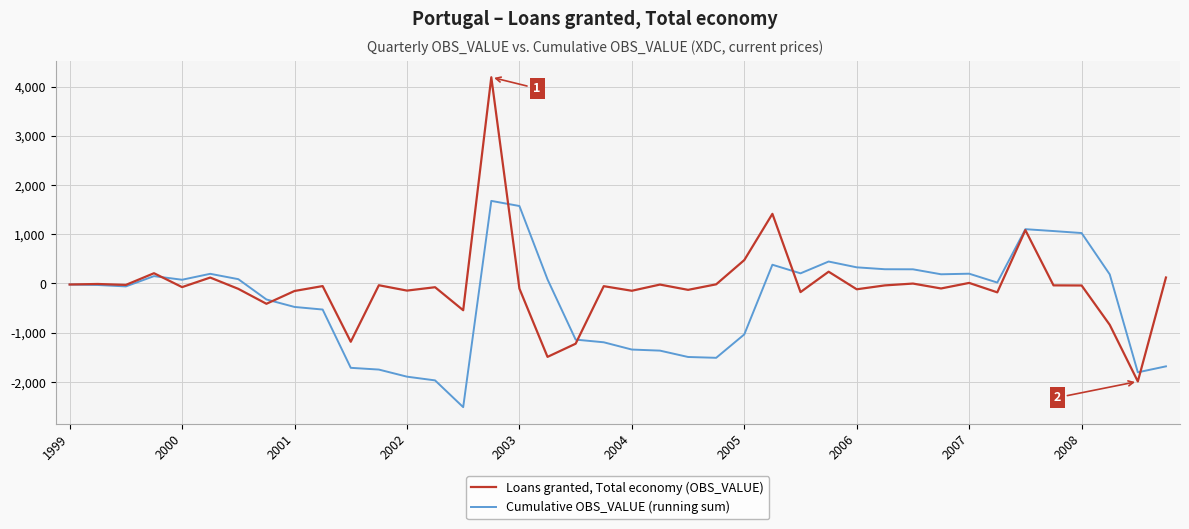

Rank the series by their average value, from lowest to highest.

Cumulative OBS_VALUE (running sum), Loans granted, Total economy (OBS_VALUE)